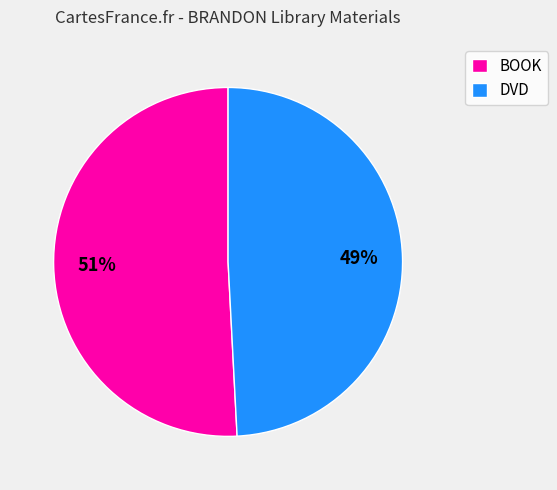

Rank the categories by value from lowest to highest.

DVD, BOOK